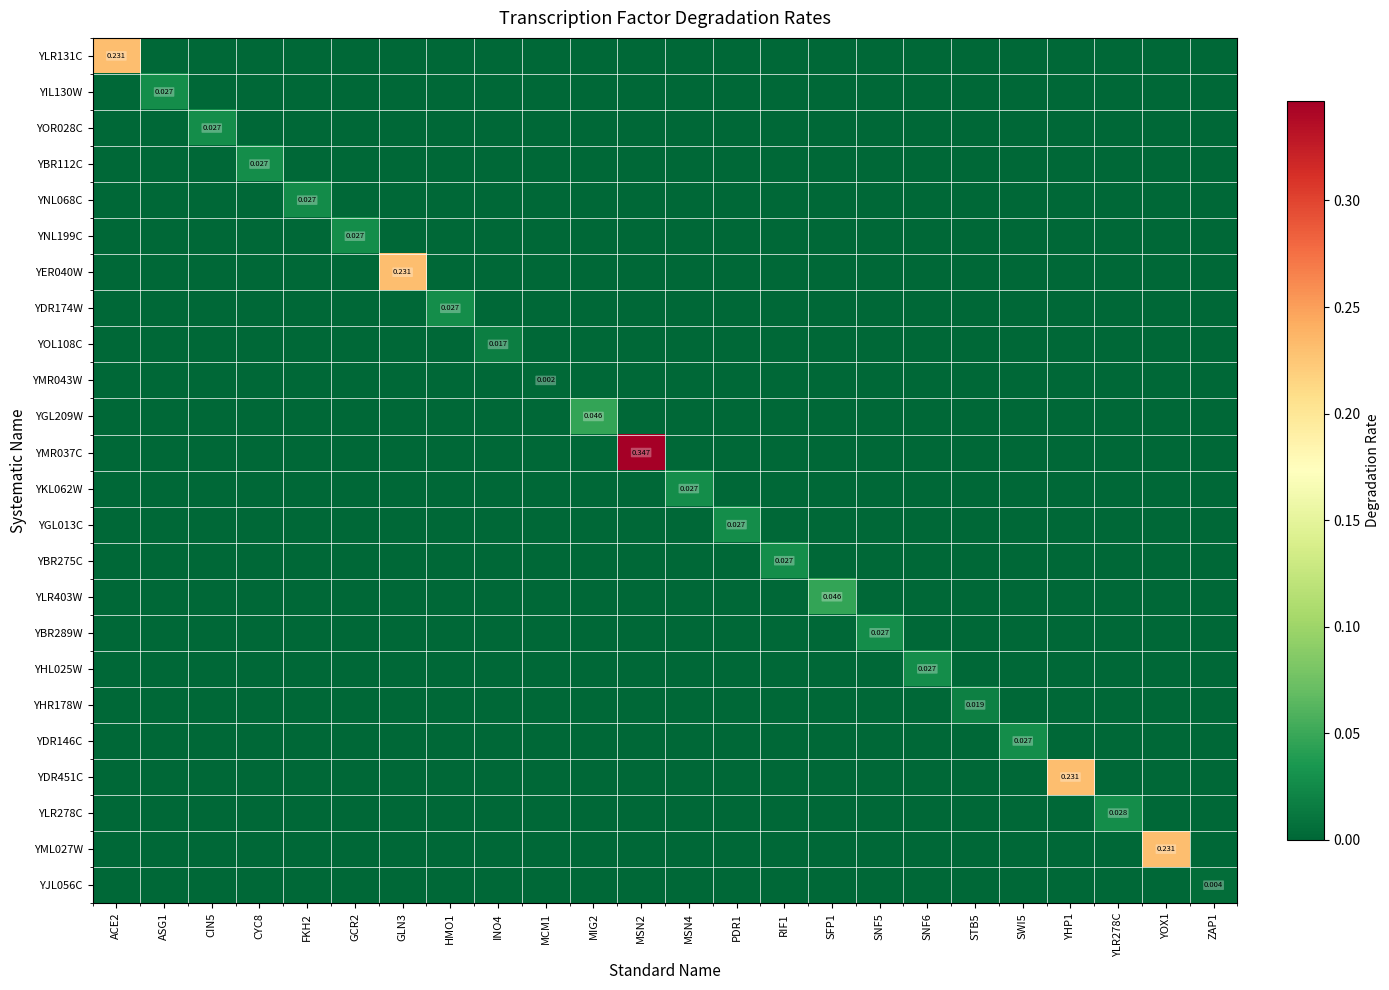

At how many categories does at least one series exceed 0?

24